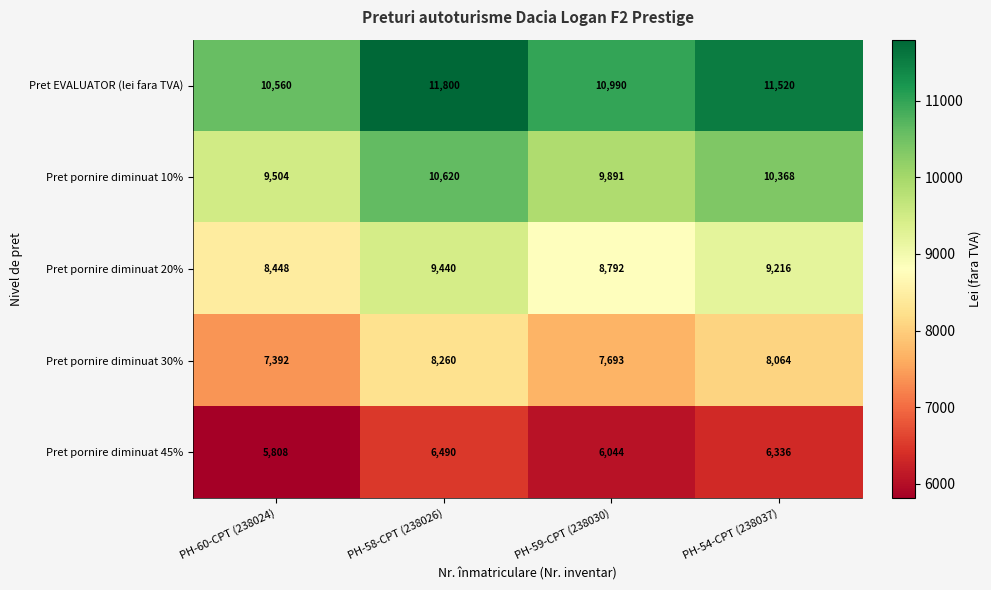

The value of Pret pornire diminuat 10% at PH-54-CPT (238037) is 10368. True or false?

True